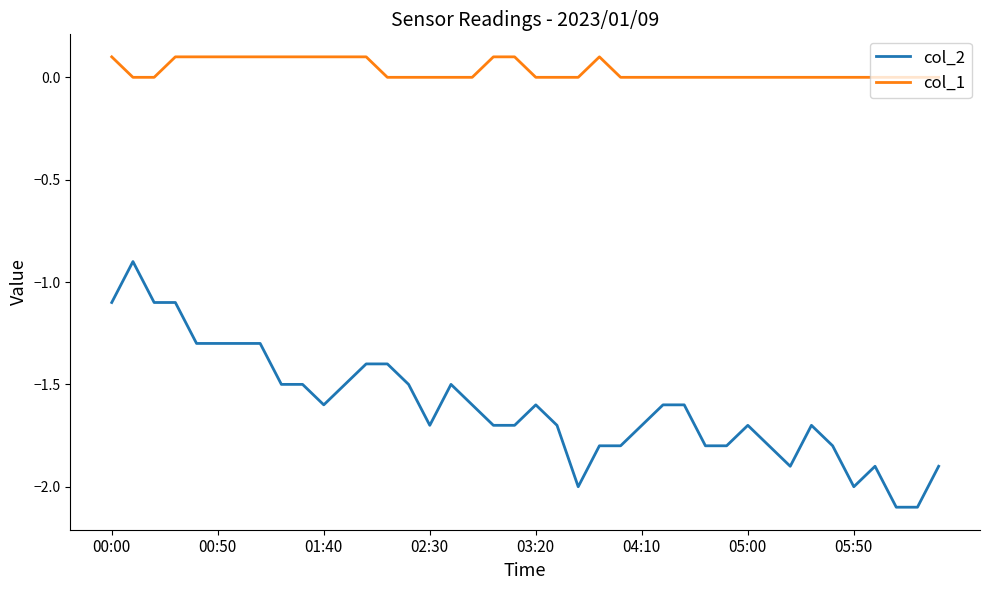

True or false: col_2 and col_1 cross at least once.

False